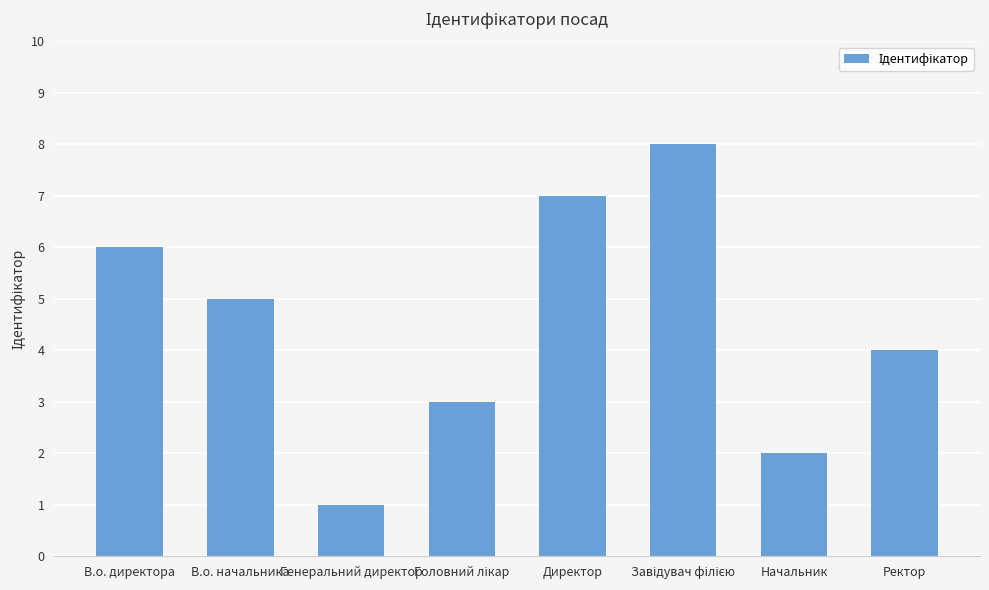

What value does the data have at Ректор?

4